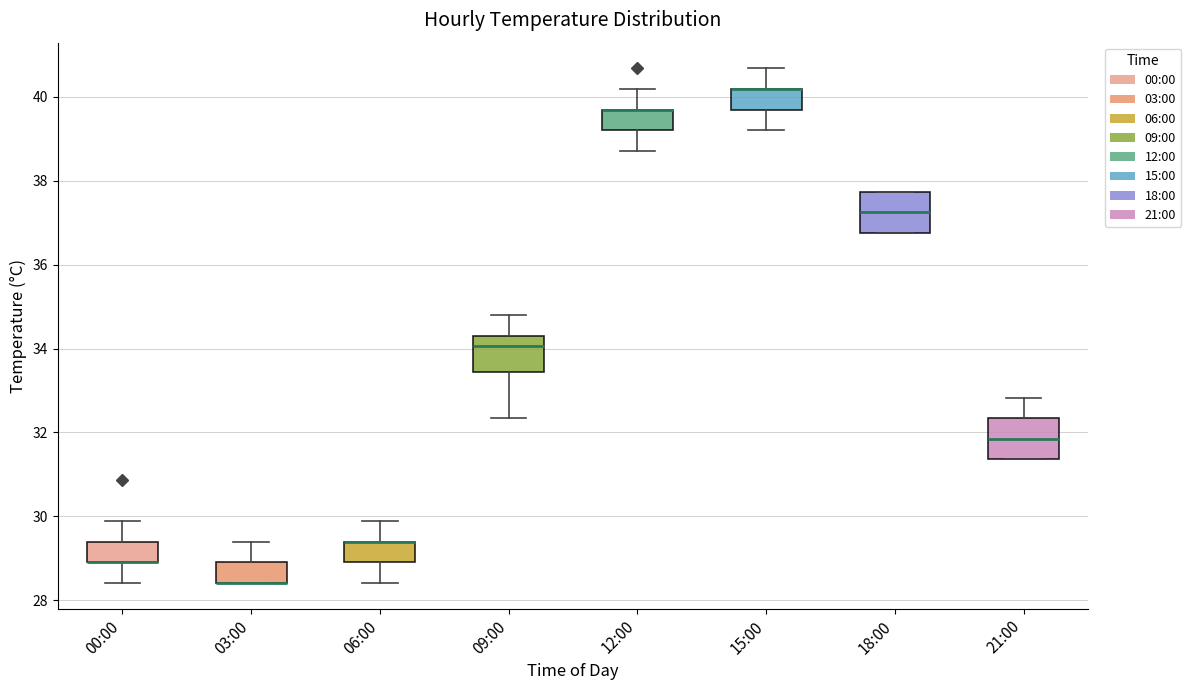

Reading left to right, transcribe this box plot: for each box, give where its median line is, the range the box spans, and where its two whiskers end, as read against the y-axis. The values are not printed on the chart, so give them approximately, as read against the axis.

00:00: median 29.0 (drawn on the box's lower edge), box 29.0 to 29.4, whiskers 28.4 to 29.8
03:00: median 28.4 (drawn on the box's lower edge), box 28.4 to 29.0, whiskers 28.4 to 29.4
06:00: median 29.4 (drawn on the box's upper edge), box 29.0 to 29.4, whiskers 28.4 to 29.8
09:00: median 34.0, box 33.4 to 34.4, whiskers 32.4 to 34.8
12:00: median 39.6 (drawn on the box's upper edge), box 39.2 to 39.6, whiskers 38.8 to 40.2
15:00: median 40.2 (drawn on the box's upper edge), box 39.6 to 40.2, whiskers 39.2 to 40.6
18:00: median 37.2, box 36.8 to 37.8, whiskers 36.8 to 37.8
21:00: median 31.8, box 31.4 to 32.4, whiskers 31.4 to 32.8